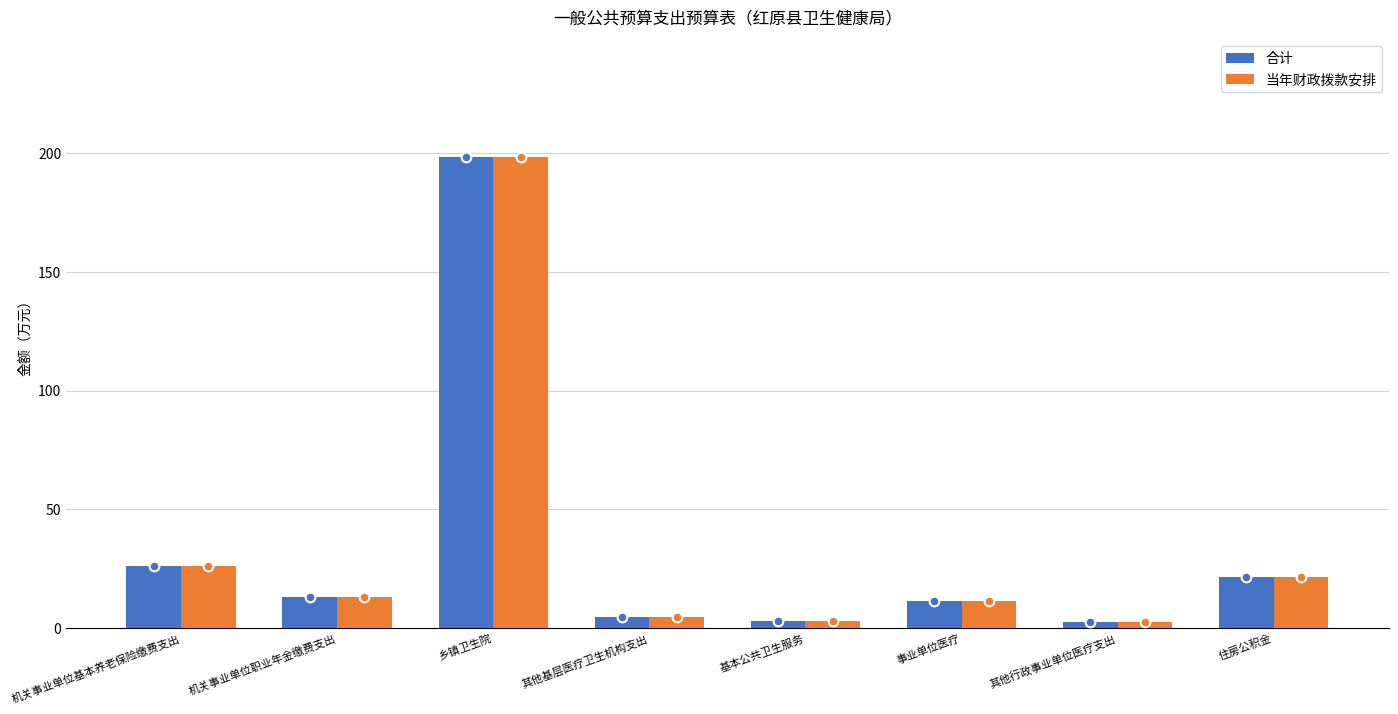

What is the sum of all 当年财政拨款安排 values?

280.0